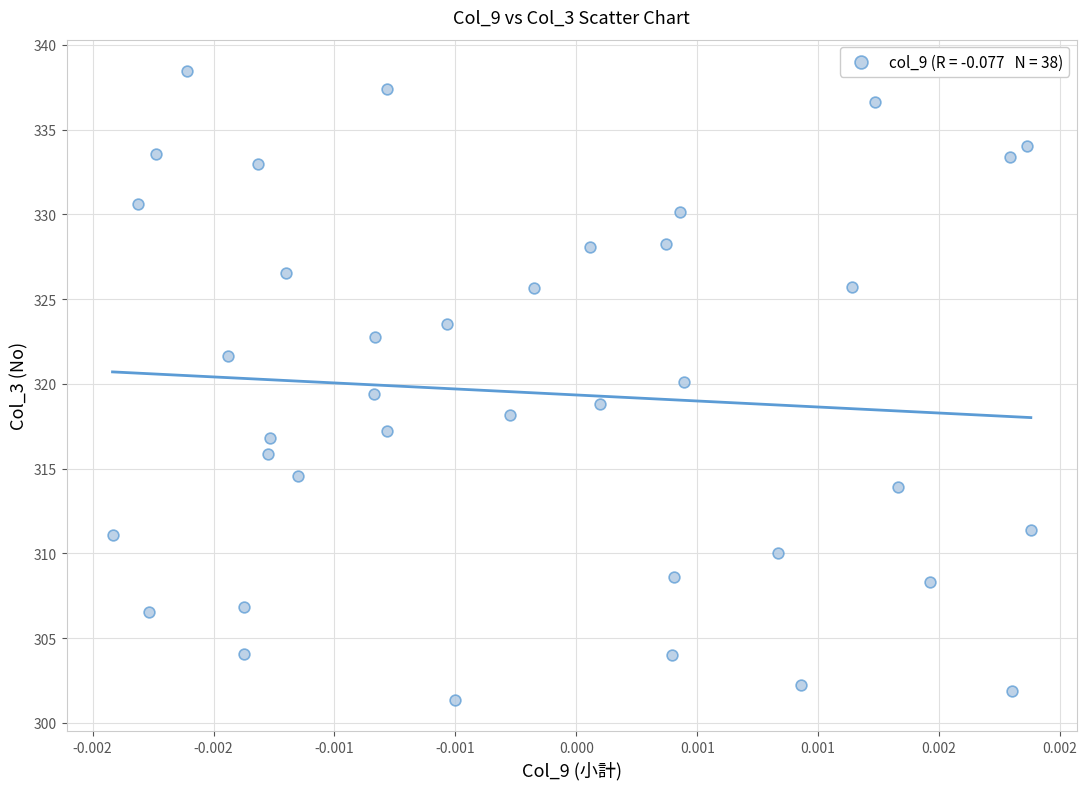

What is the range of Y values (max minus min)?

37.1